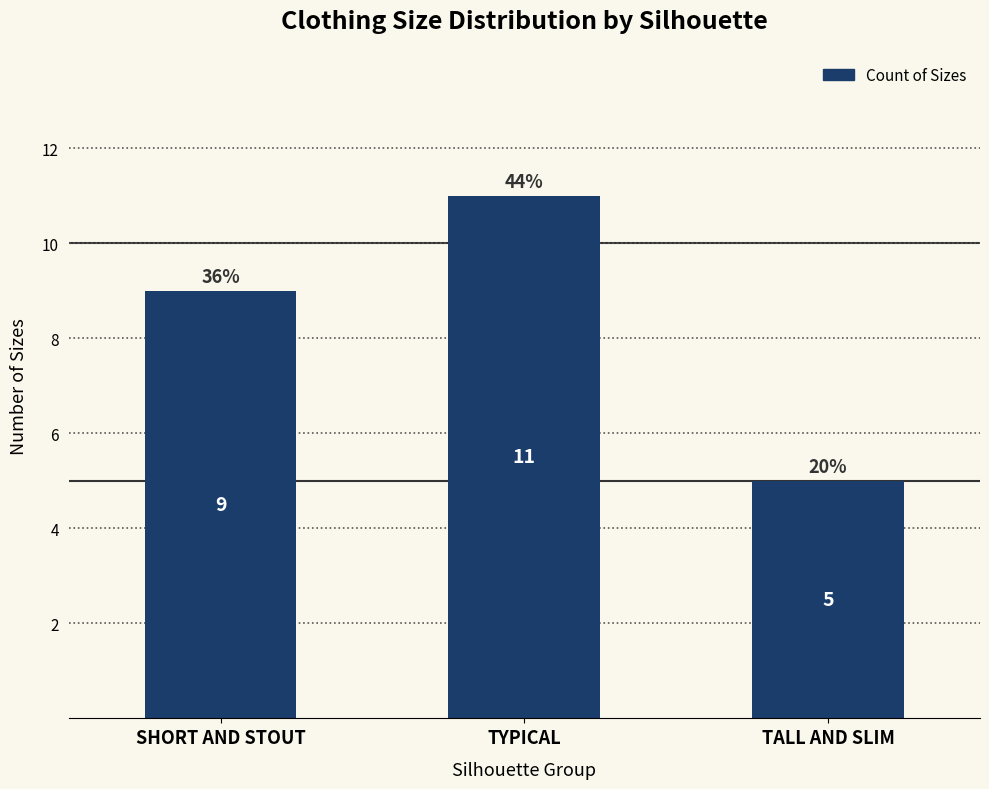

Reading right to left, what are all the values shown in this chart?

5	11	9